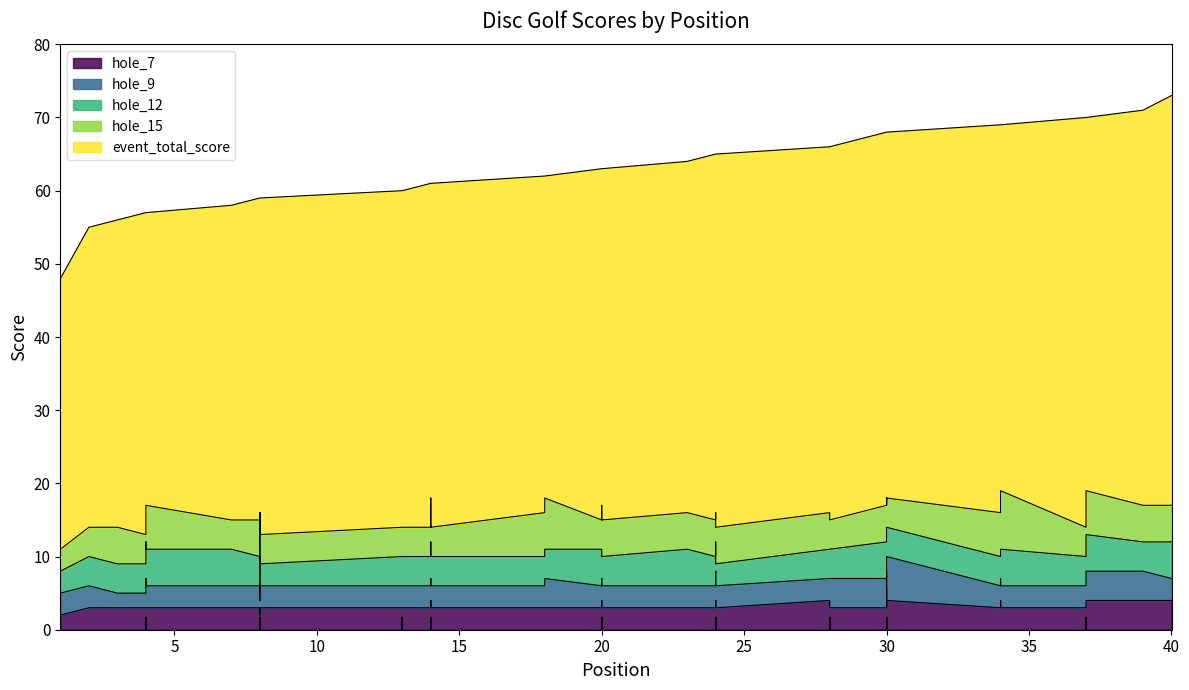

Which category has the lowest value across all series?

1